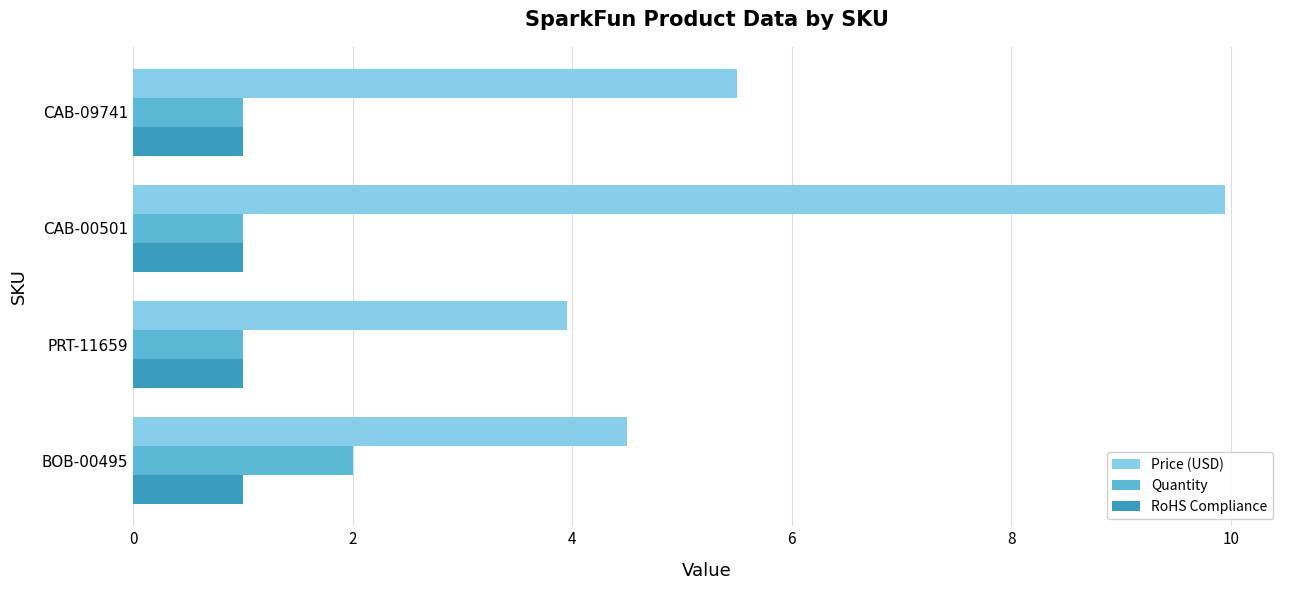

At which label is Price (USD) closest to 6?

CAB-09741